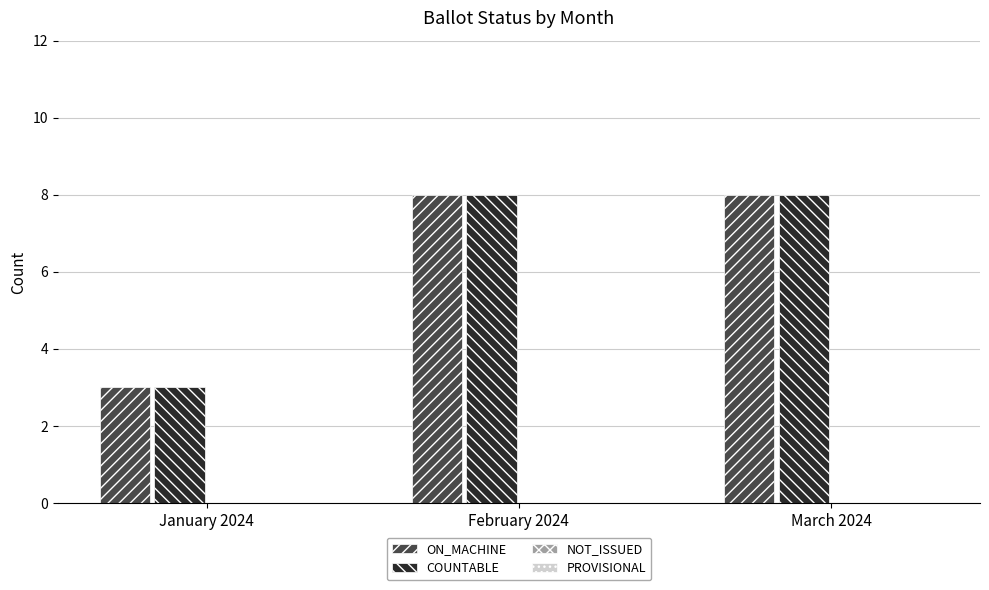

Does the chart contain any negative values?

No